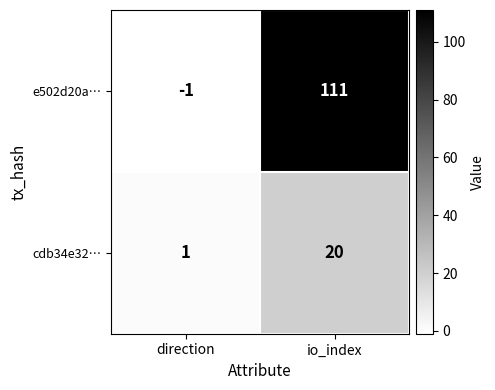

Rank the series by their maximum value, from lowest to highest.

cdb34e32…, e502d20a…